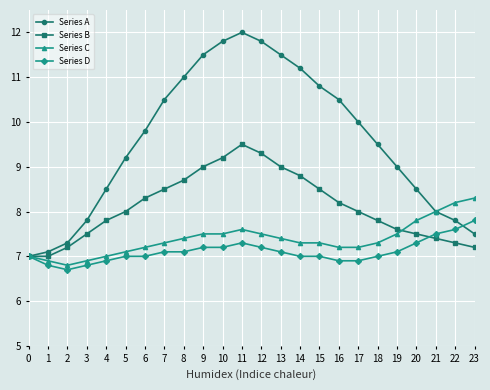

Which series has the largest range (max minus min)?

Series A